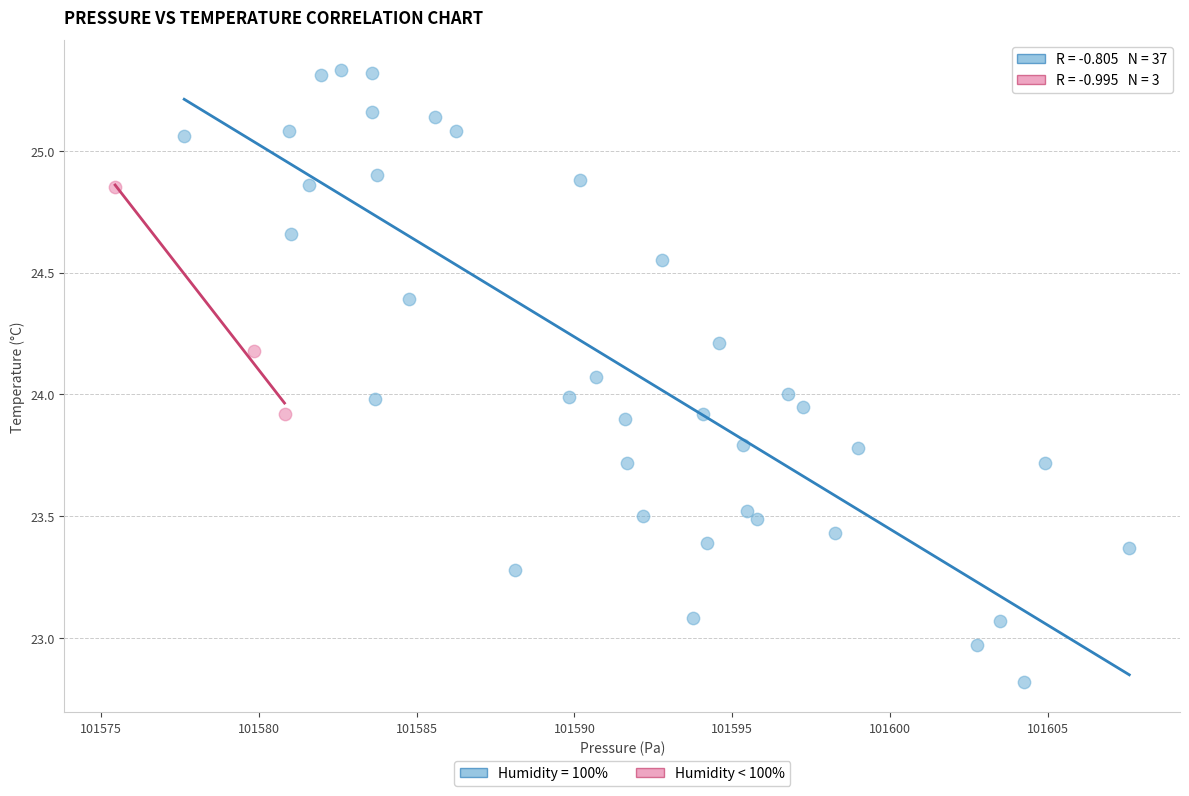

Which series reaches the minimum Y coordinate?

Humidity = 100%